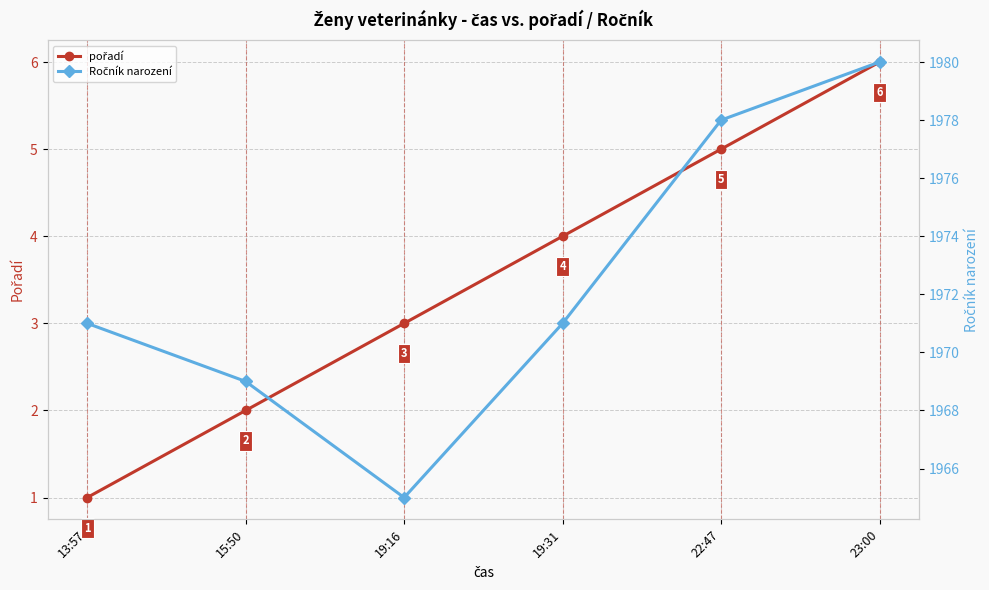

True or false: Ročník narození and pořadí intersect in this chart.

False